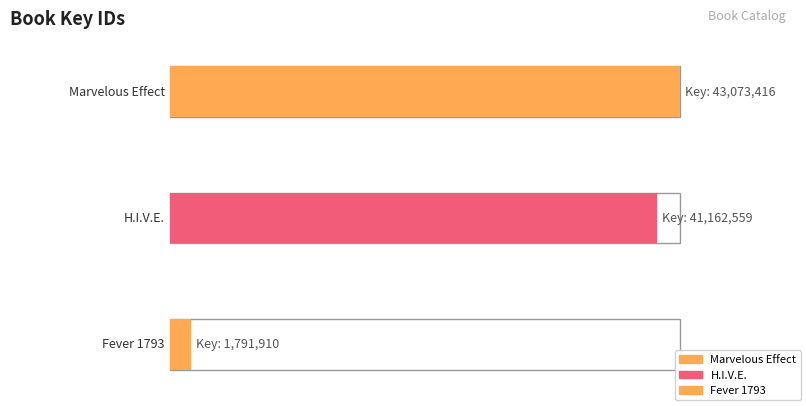

Read the value at Marvelous Effect.

43073416